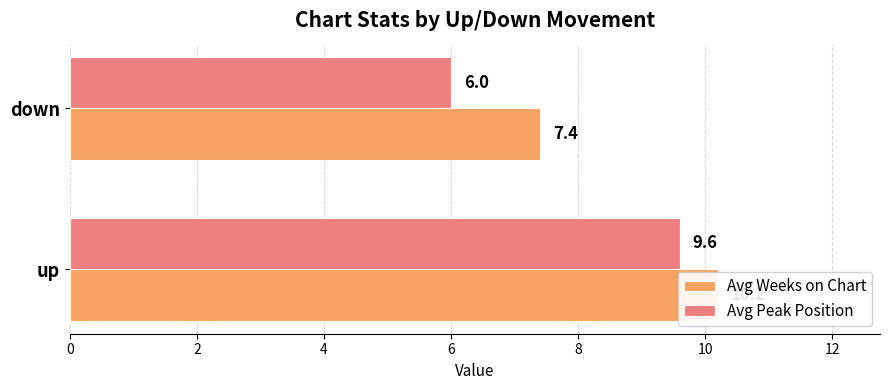

List the series in order of their peak value, highest first.

Avg Weeks on Chart, Avg Peak Position